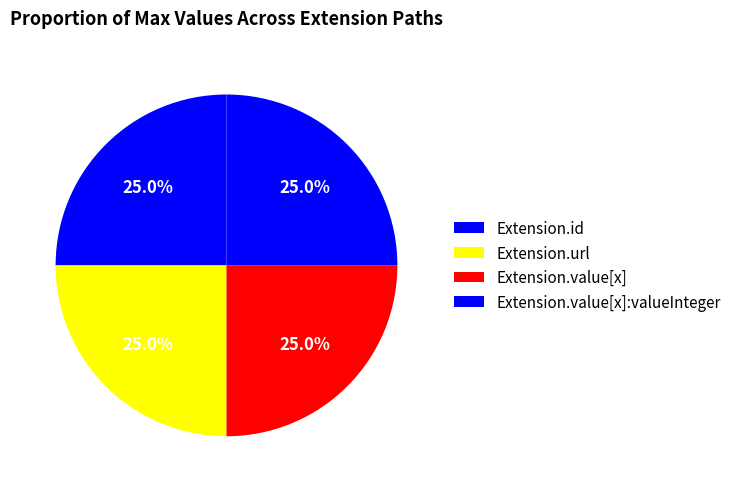

How many segments does this pie chart have?

4